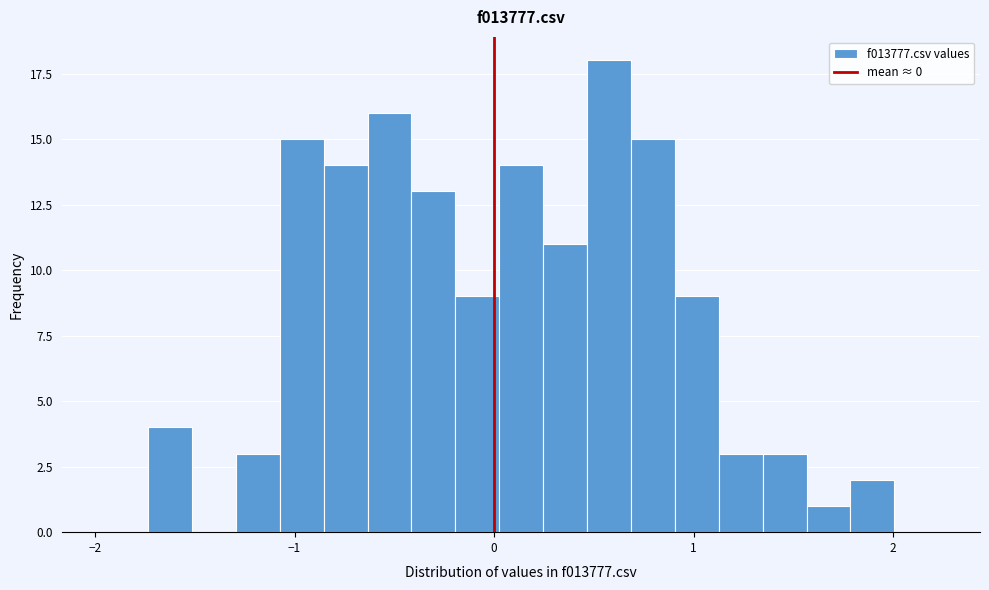

Around what value on the x-axis is the tallest bar? Give the approximate position of its centre, as read against the axis.

0.6